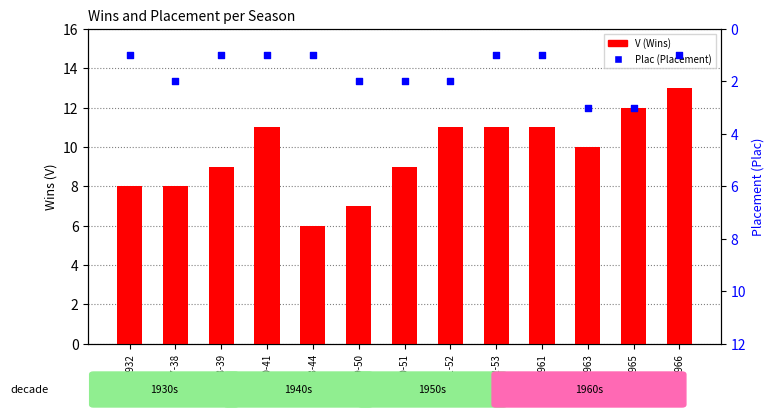

Which series reaches the minimum Y coordinate?

Plac (Placement)